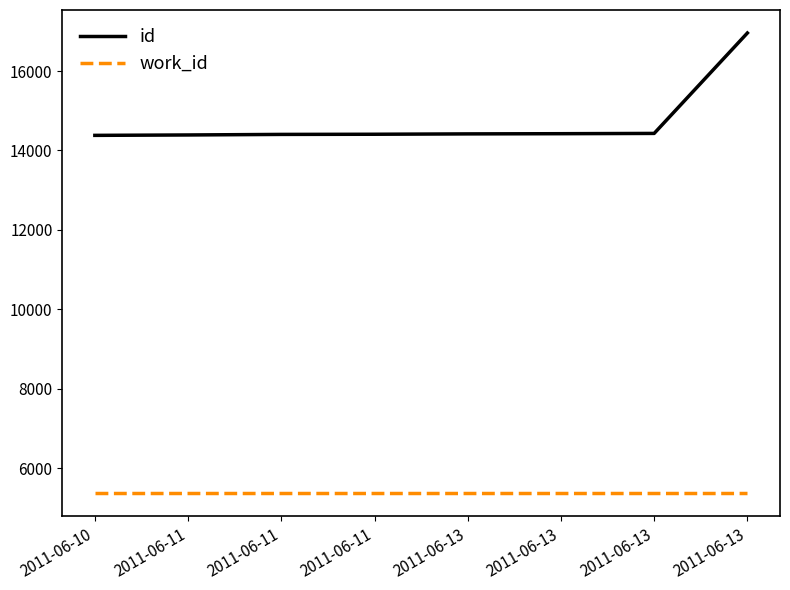

How many lines are shown in the chart?

2